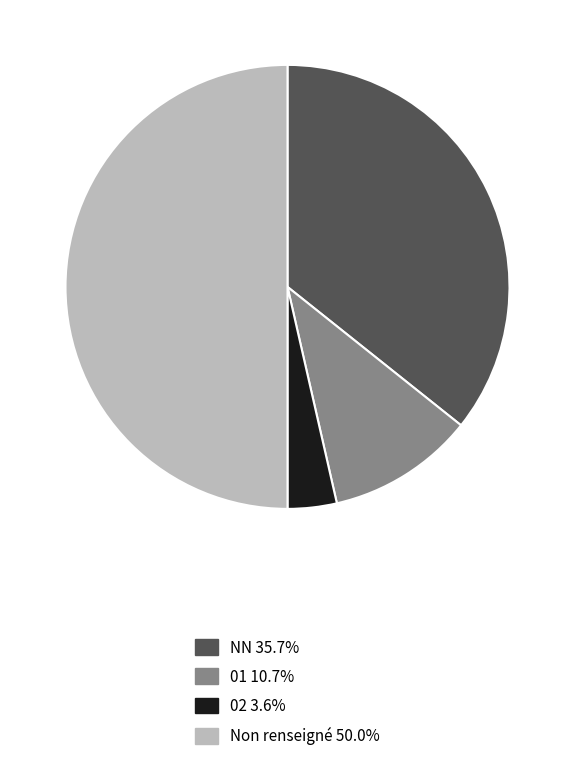

Count the number of slices in the pie.

4